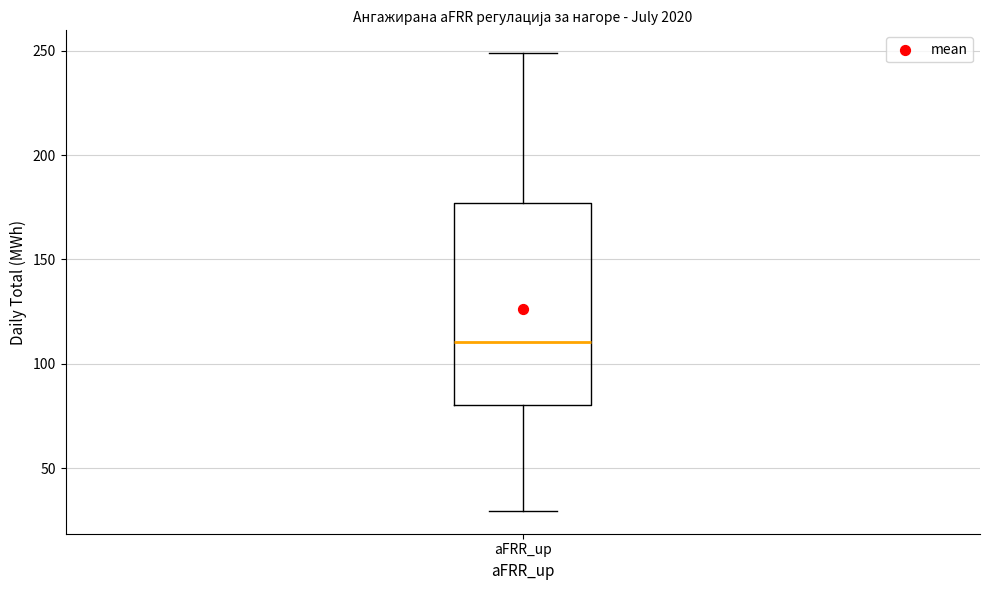

Transcribe this box plot: give where the median line is, the range the box spans, and where the two whiskers end, as read against the y-axis. The values are not printed on the chart, so give them approximately, as read against the axis.

median 110, box 80 to 175, whiskers 30 to 250